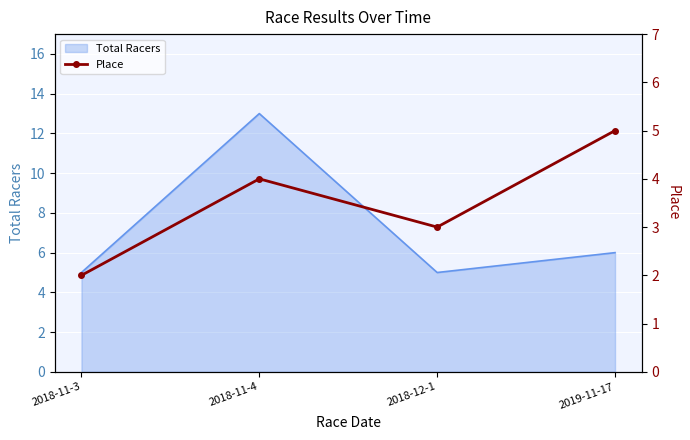

Reading right to left, extract all data points from this chart.

2019-11-17=5	2018-12-1=3	2018-11-4=4	2018-11-3=2